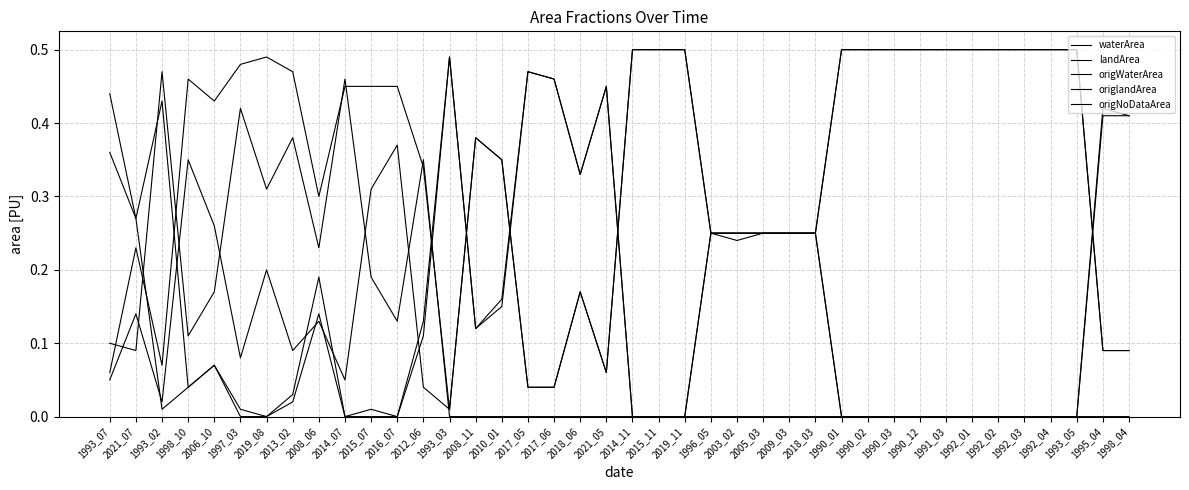

How many interior local peaks does the waterArea series have?

6